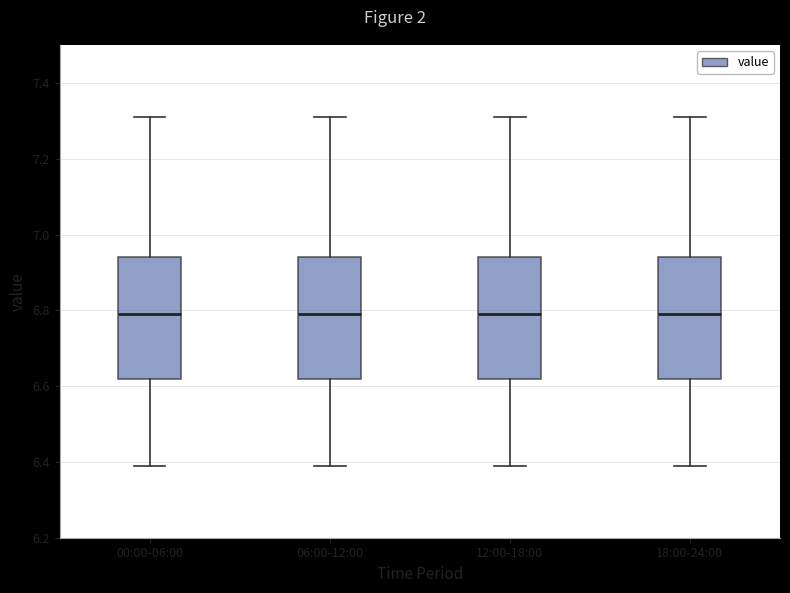

Reading left to right, read every box against the y-axis: the position of its median line, the range the box covers, and the ends of its whiskers. The values are not printed on the chart, so give them approximately, as read against the axis.

00:00-06:00: median 6.80, box 6.62 to 6.94, whiskers 6.40 to 7.32
06:00-12:00: median 6.80, box 6.62 to 6.94, whiskers 6.40 to 7.32
12:00-18:00: median 6.80, box 6.62 to 6.94, whiskers 6.40 to 7.32
18:00-24:00: median 6.80, box 6.62 to 6.94, whiskers 6.40 to 7.32